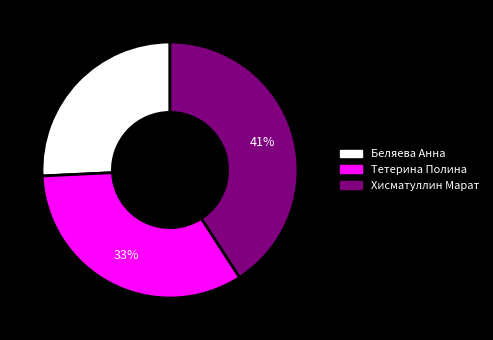

Which slice is the smallest?

Беляева Анна